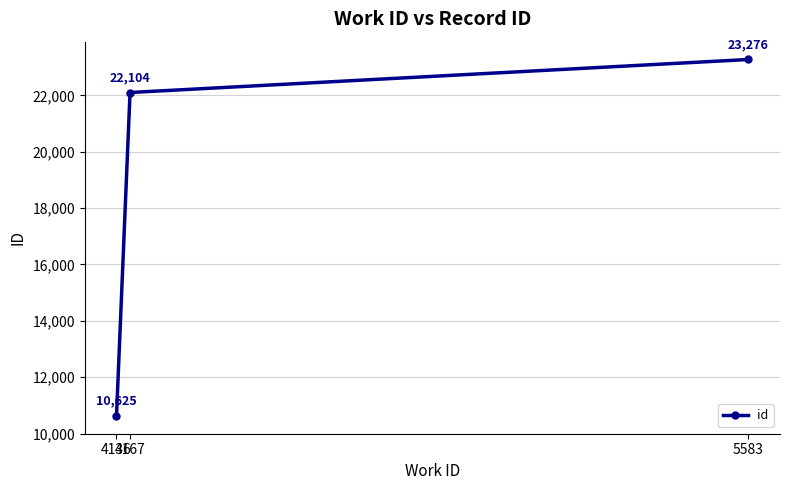

The value at 5583 is 5549. True or false?

False